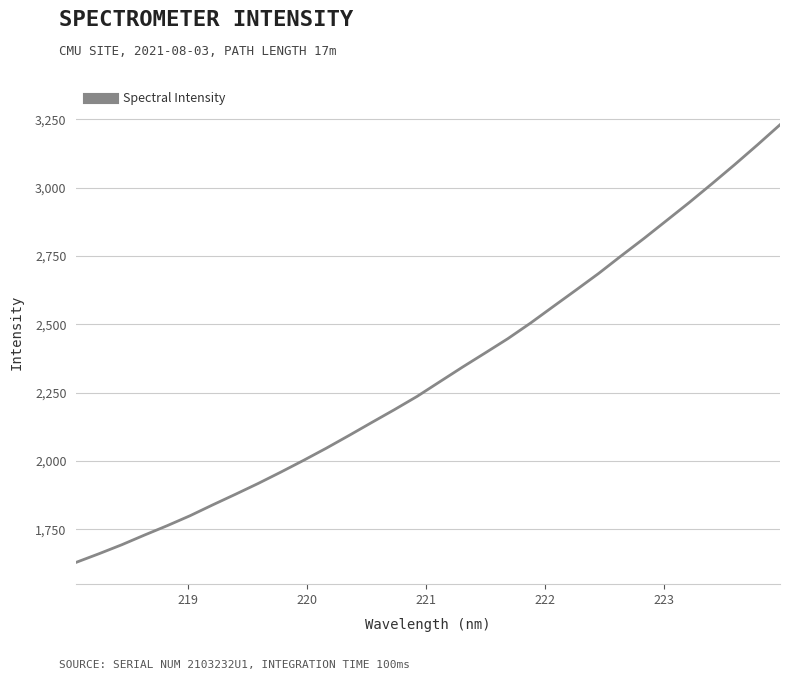

What is the average value?

2322.0